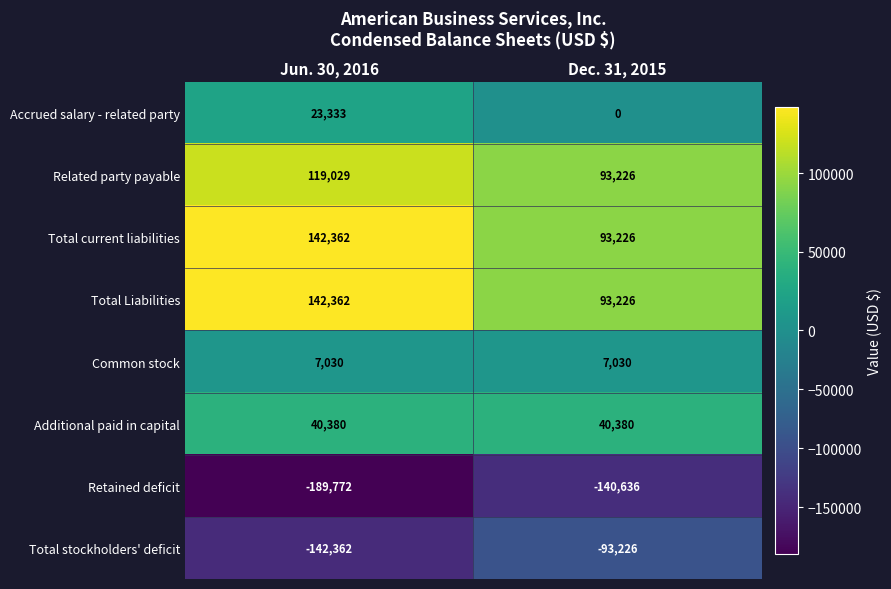

Rank the categories by Total stockholders' deficit value from lowest to highest.

Jun. 30, 2016, Dec. 31, 2015